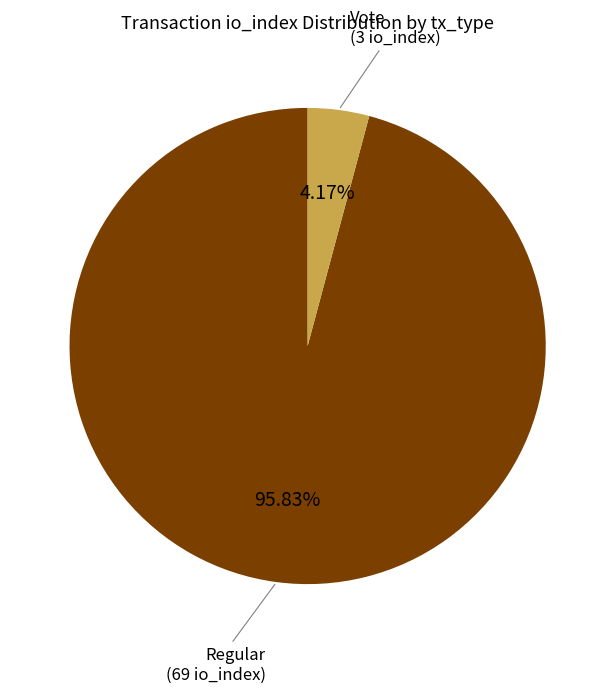

How many slices are in this pie chart?

2